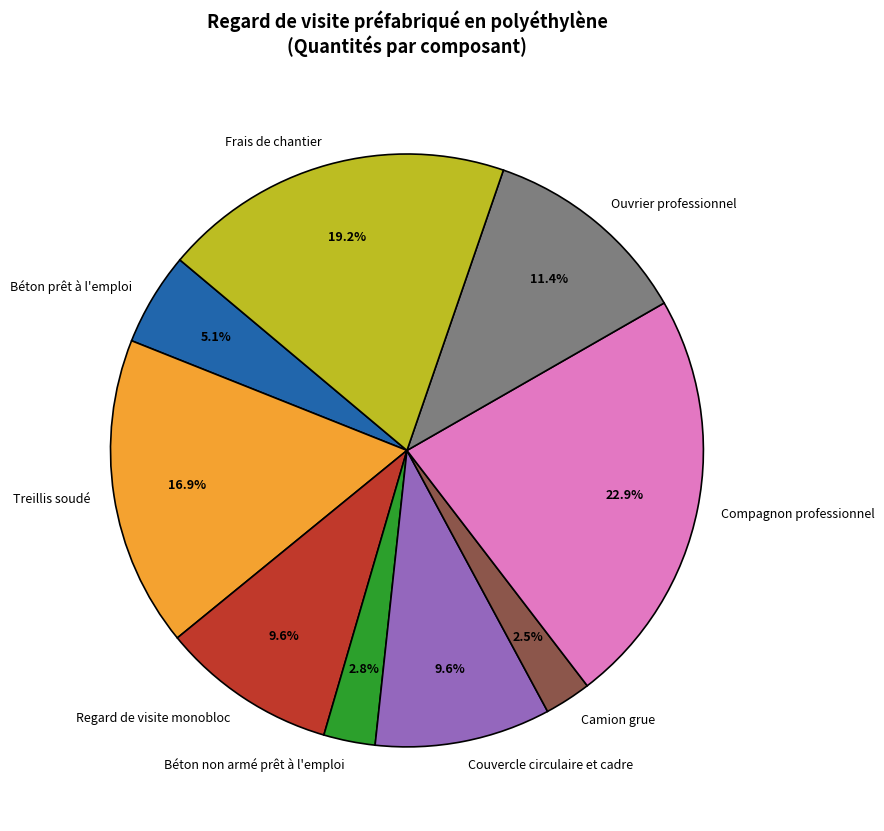

Count the number of slices in the pie.

9